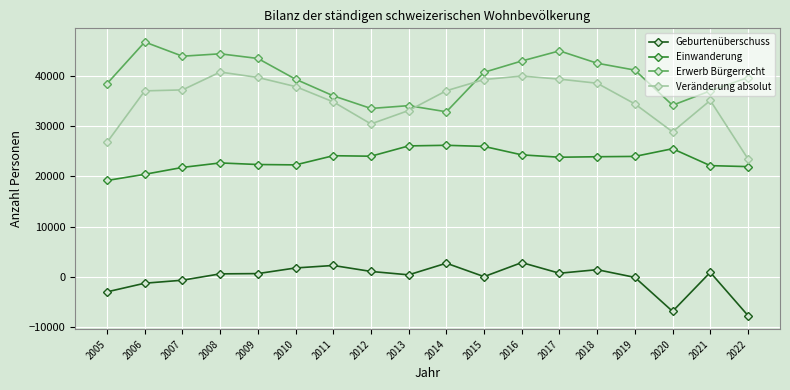

True or false: Geburtenüberschuss has more than 2 points higher than both neighbors.

True